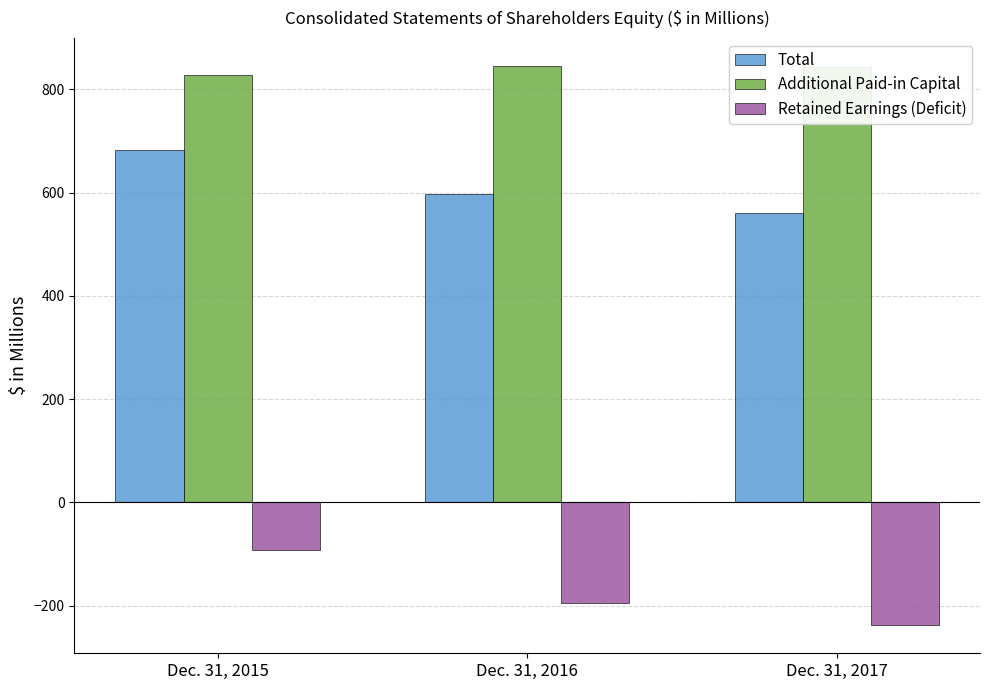

What is the difference between the highest and lowest values at Dec. 31, 2017?

1081.7